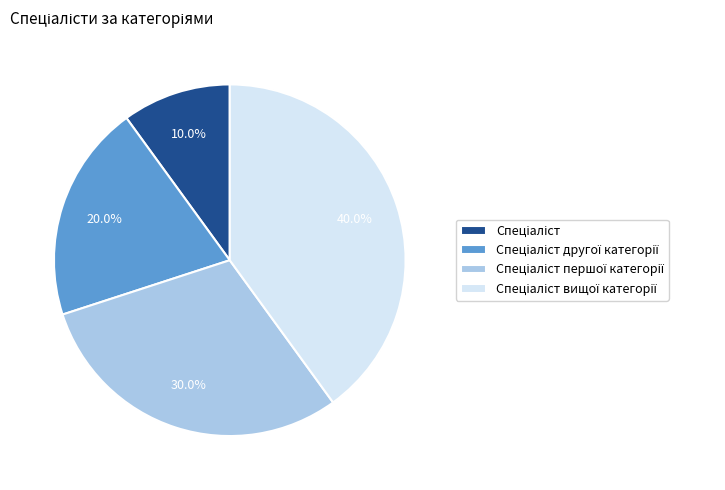

Is there a majority slice in this chart?

No